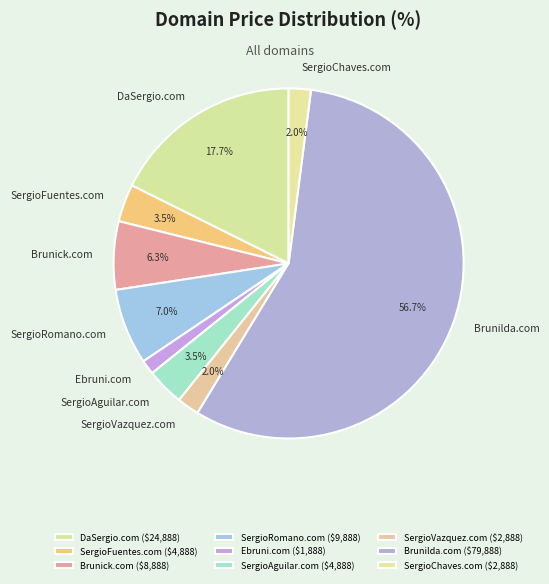

What is the ratio of the value at SergioVazquez.com to the value at SergioRomano.com?

0.3